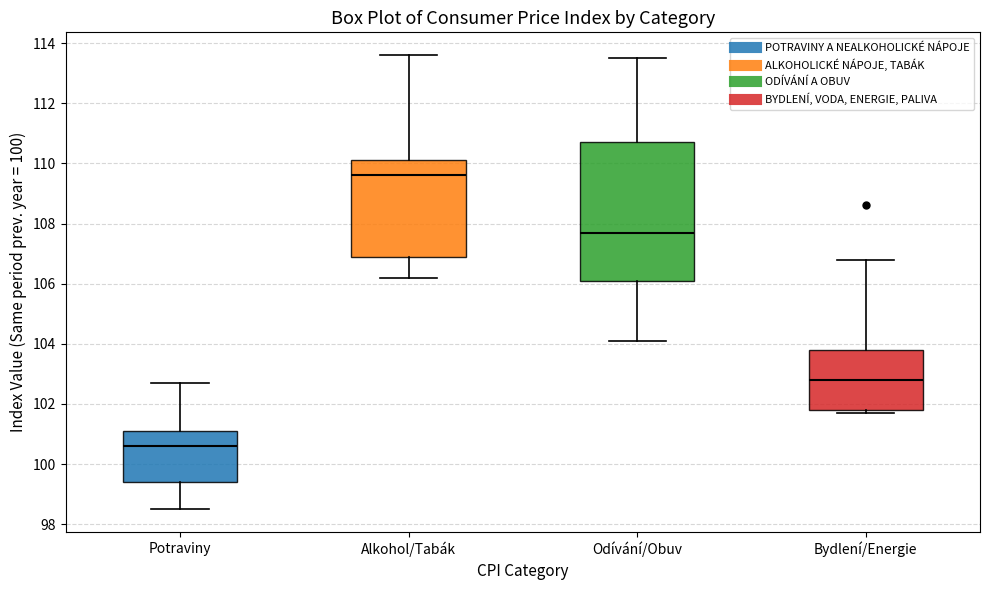

Reading left to right, transcribe this box plot: for each box, give where its median line is, the range the box spans, and where its two whiskers end, as read against the y-axis. The values are not printed on the chart, so give them approximately, as read against the axis.

Potraviny: median 100.6, box 99.4 to 101.2, whiskers 98.6 to 102.8
Alkohol/Tabák: median 109.6, box 107.0 to 110.2, whiskers 106.2 to 113.6
Odívání/Obuv: median 107.8, box 106.2 to 110.8, whiskers 104.2 to 113.6
Bydlení/Energie: median 102.8, box 101.8 to 103.8, whiskers 101.8 (just below the box's lower edge) to 106.8